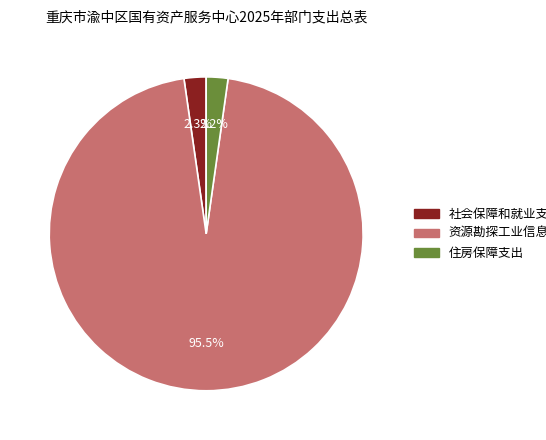

Which category has the biggest portion of the pie?

资源勘探工业信息等支出